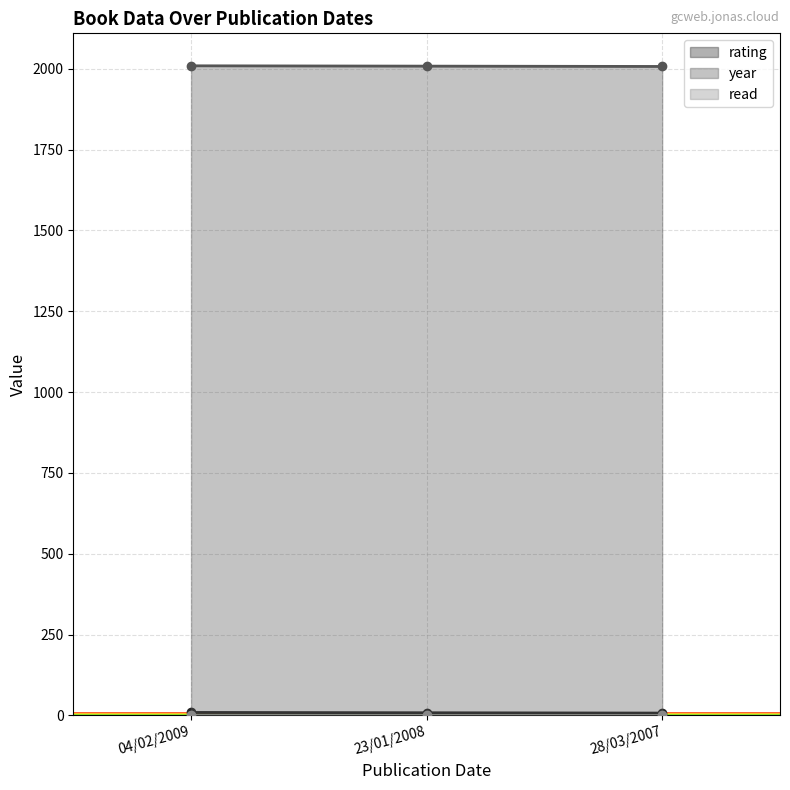

True or false: rating has a value of 4 at 23/01/2008.

False